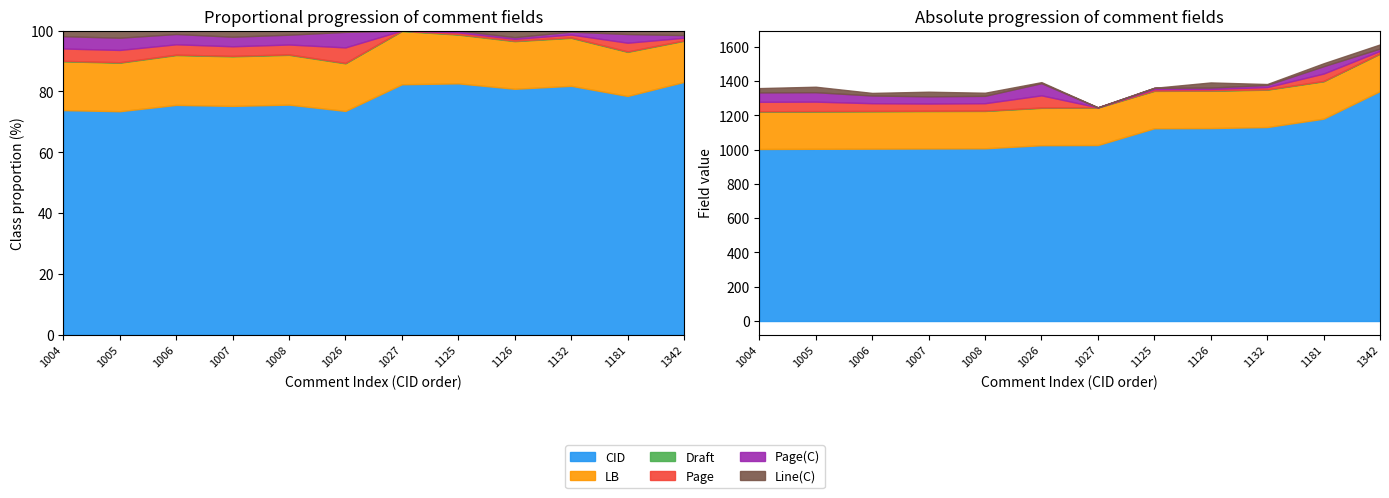

How many data points does each series have?

12